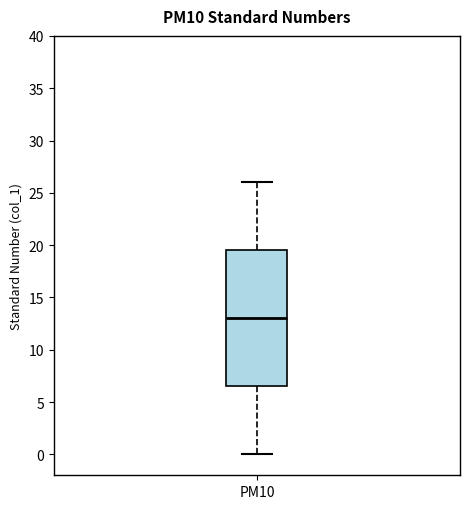

Transcribe this box plot: give where the median line is, the range the box spans, and where the two whiskers end, as read against the y-axis. The values are not printed on the chart, so give them approximately, as read against the axis.

median 13.0, box 6.5 to 19.5, whiskers 0.0 to 26.0